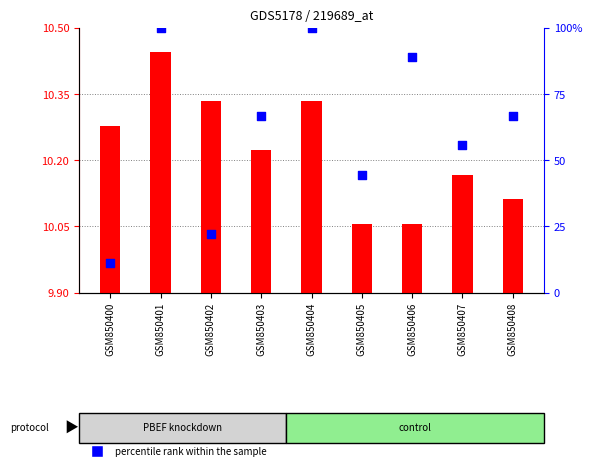

Which series has the largest Y range (max minus min)?

percentile rank within the sample